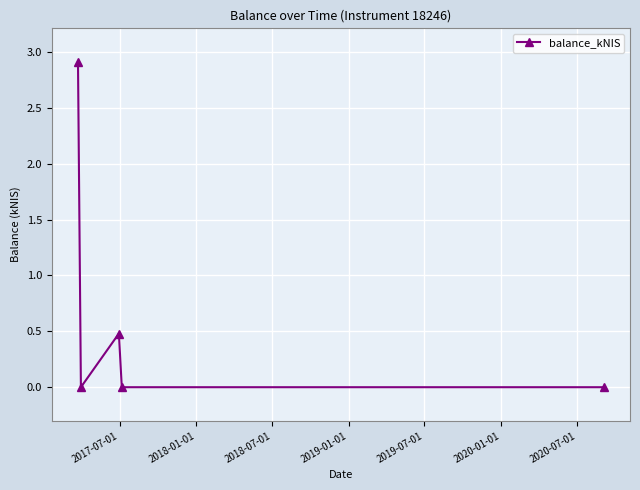

What is the difference between the second highest and minimum values?

0.5